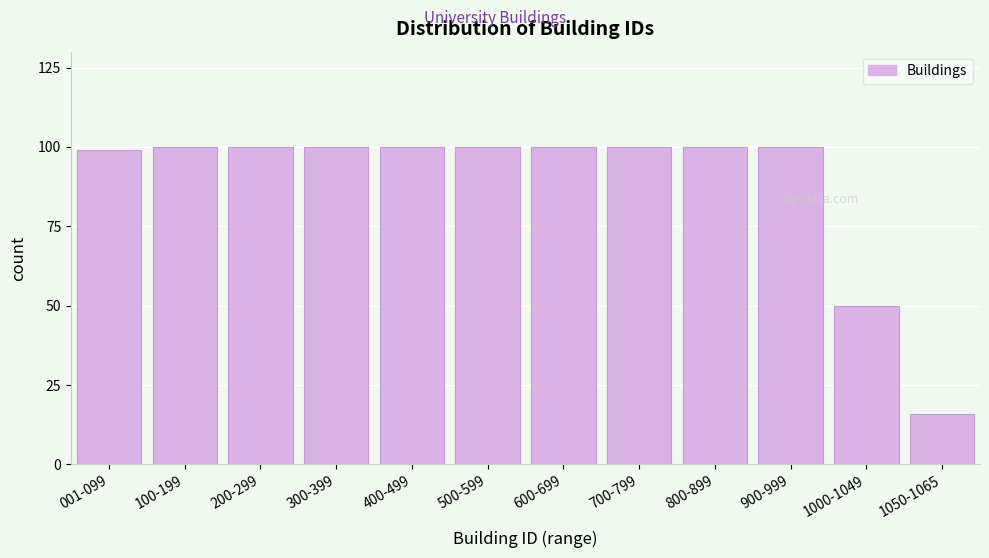

Reading left to right, list all the values displayed in this chart.

001-099=99	100-199=100	200-299=100	300-399=100	400-499=100	500-599=100	600-699=100	700-799=100	800-899=100	900-999=100	1000-1049=50	1050-1065=16